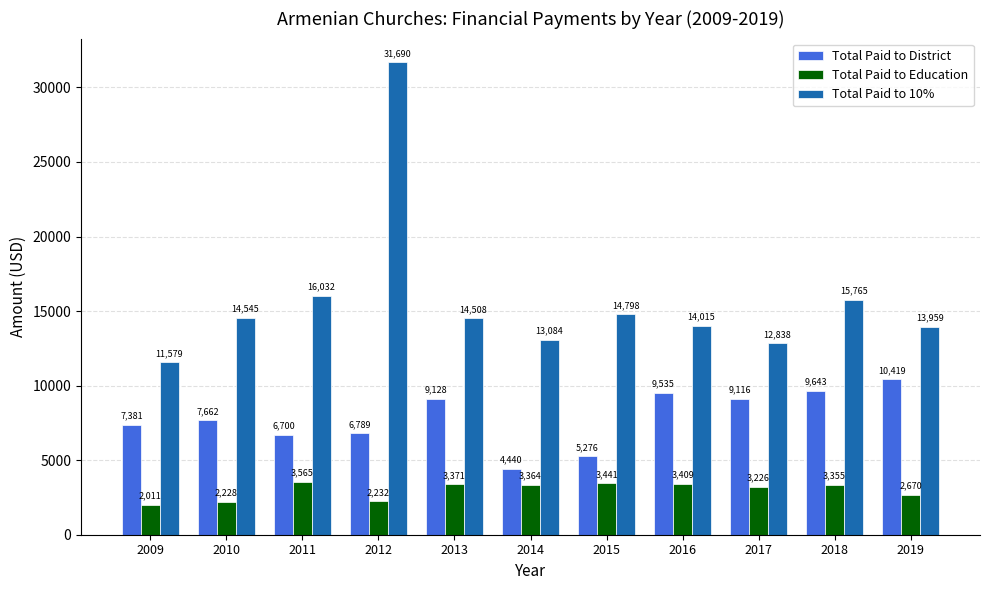

List the series in order of their peak value, lowest first.

Total Paid to Education, Total Paid to District, Total Paid to 10%